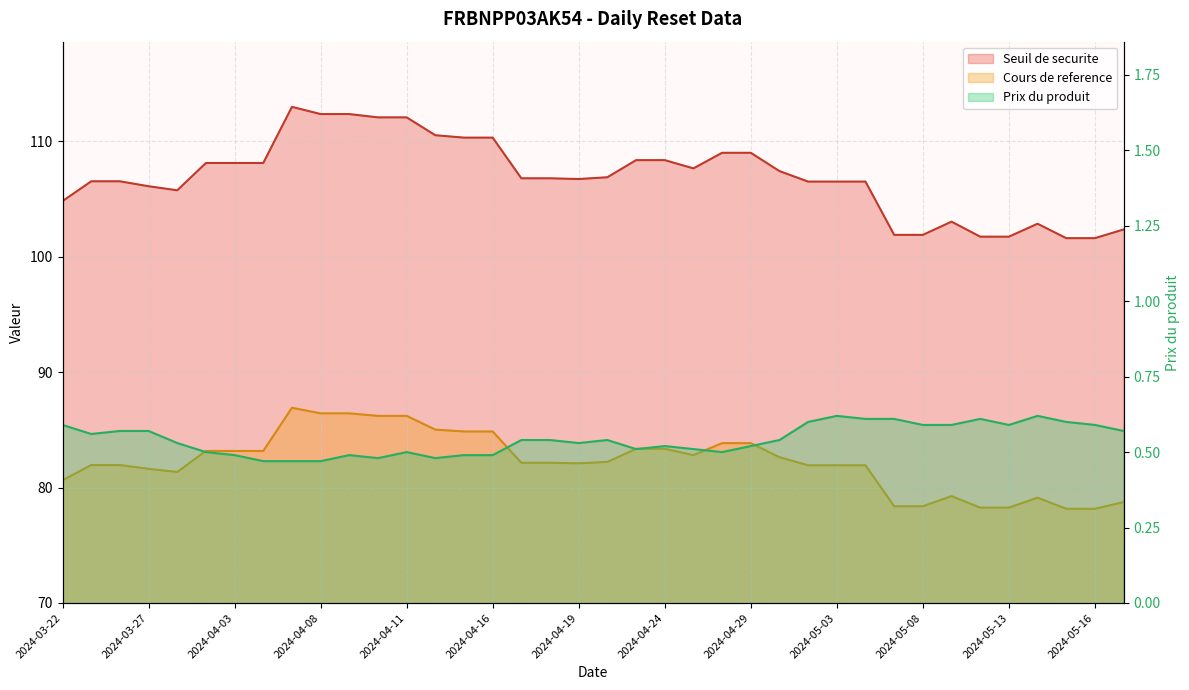

The Cours de reference series shows 106.3 at 2024-05-14. True or false?

False